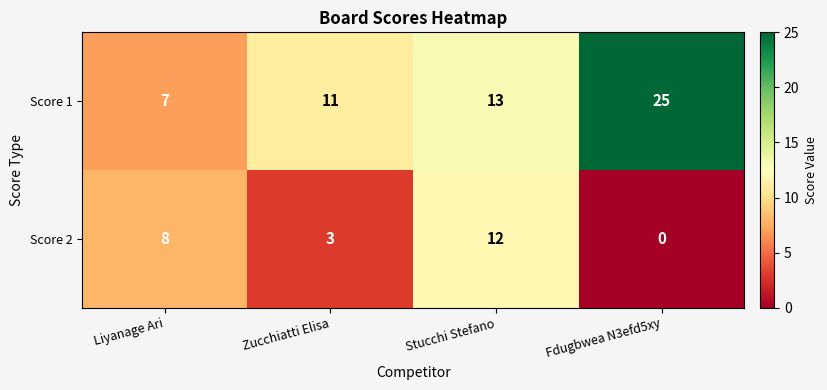

At how many categories does at least one series exceed 16?

1